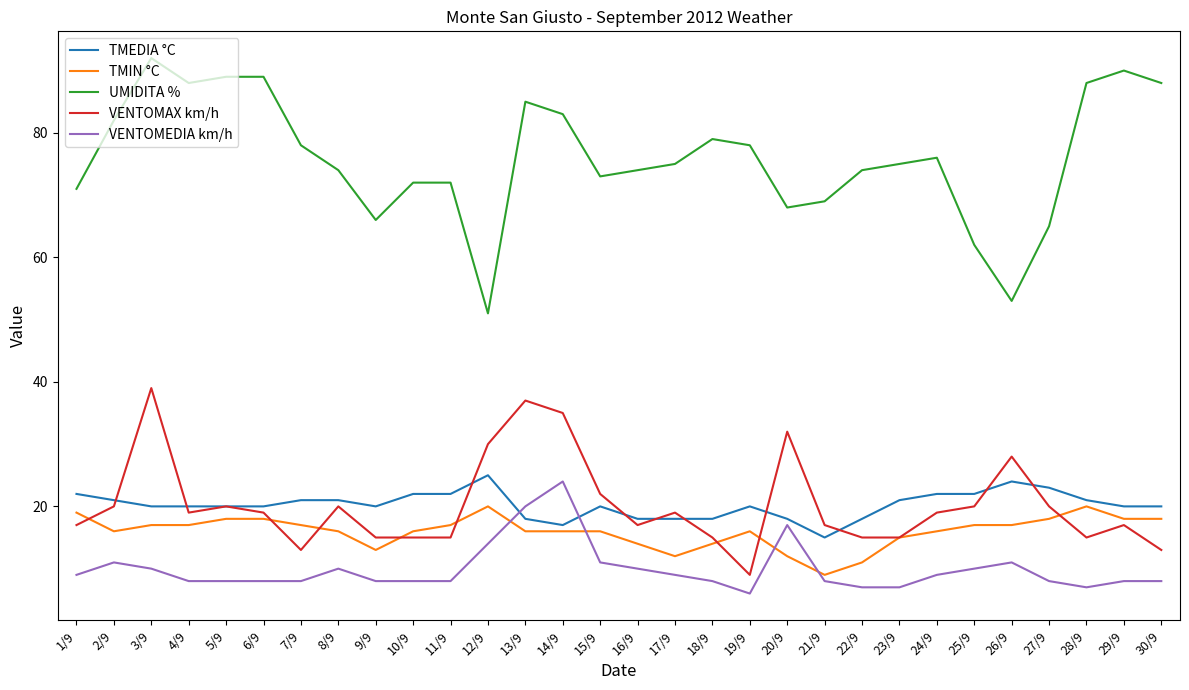

Which series has the largest total across all categories?

UMIDITA %